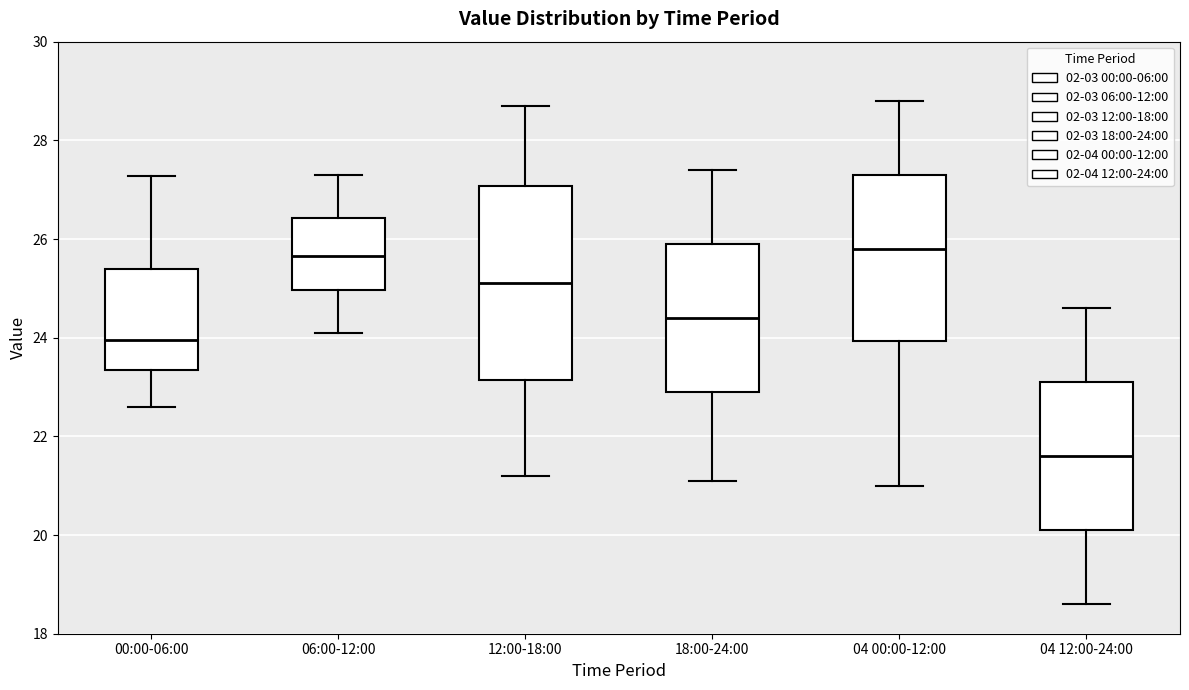

Reading left to right, read every box against the y-axis: the position of its median line, the range the box covers, and the ends of its whiskers. The values are not printed on the chart, so give them approximately, as read against the axis.

00:00-06:00: median 24.0, box 23.4 to 25.4, whiskers 22.6 to 27.2
06:00-12:00: median 25.6, box 25.0 to 26.4, whiskers 24.2 to 27.4
12:00-18:00: median 25.2, box 23.2 to 27.0, whiskers 21.2 to 28.8
18:00-24:00: median 24.4, box 23.0 to 26.0, whiskers 21.2 to 27.4
04 00:00-12:00: median 25.8, box 24.0 to 27.4, whiskers 21.0 to 28.8
04 12:00-24:00: median 21.6, box 20.2 to 23.2, whiskers 18.6 to 24.6